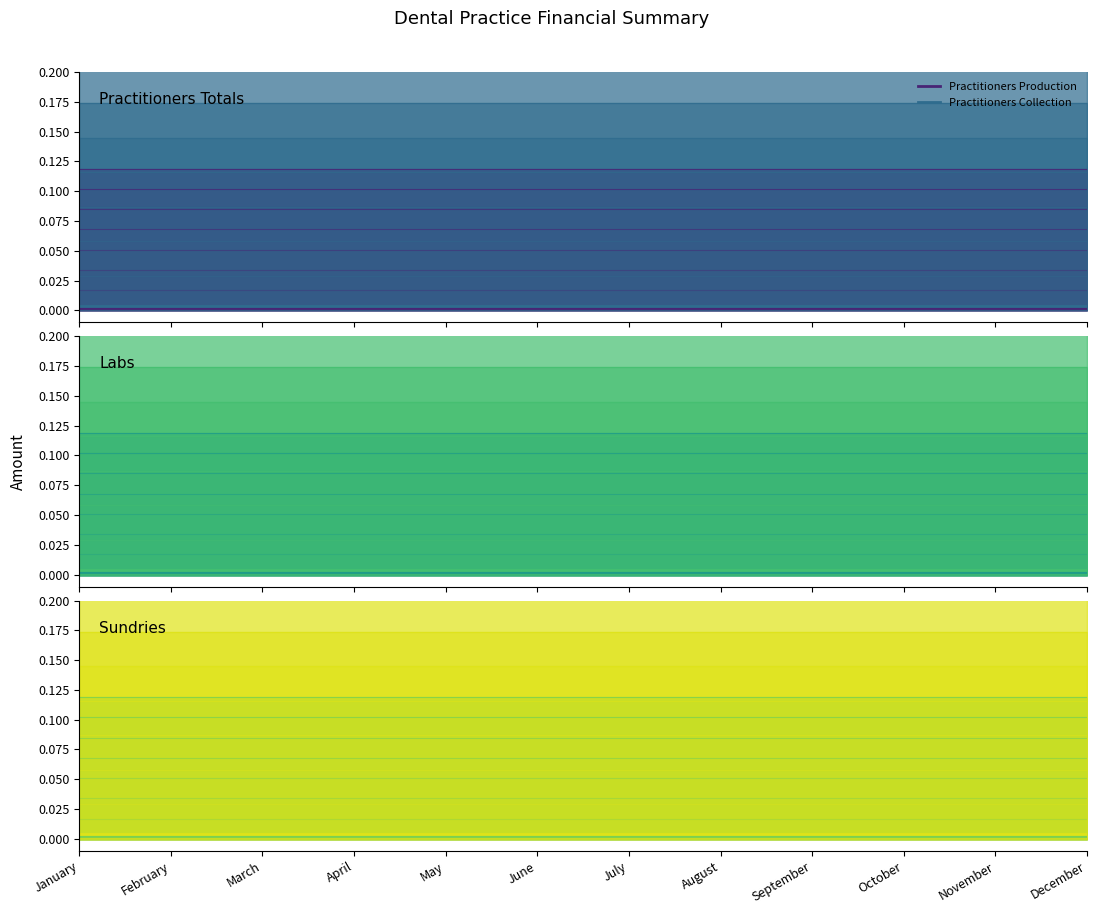

List the labels in order of Sundries Collection value, smallest first.

January, February, March, April, May, June, July, August, September, October, November, December